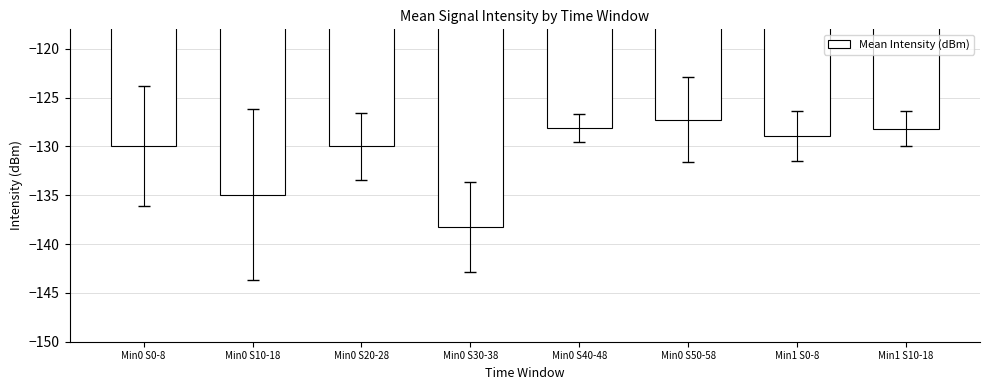

How many series are shown in this chart?

1